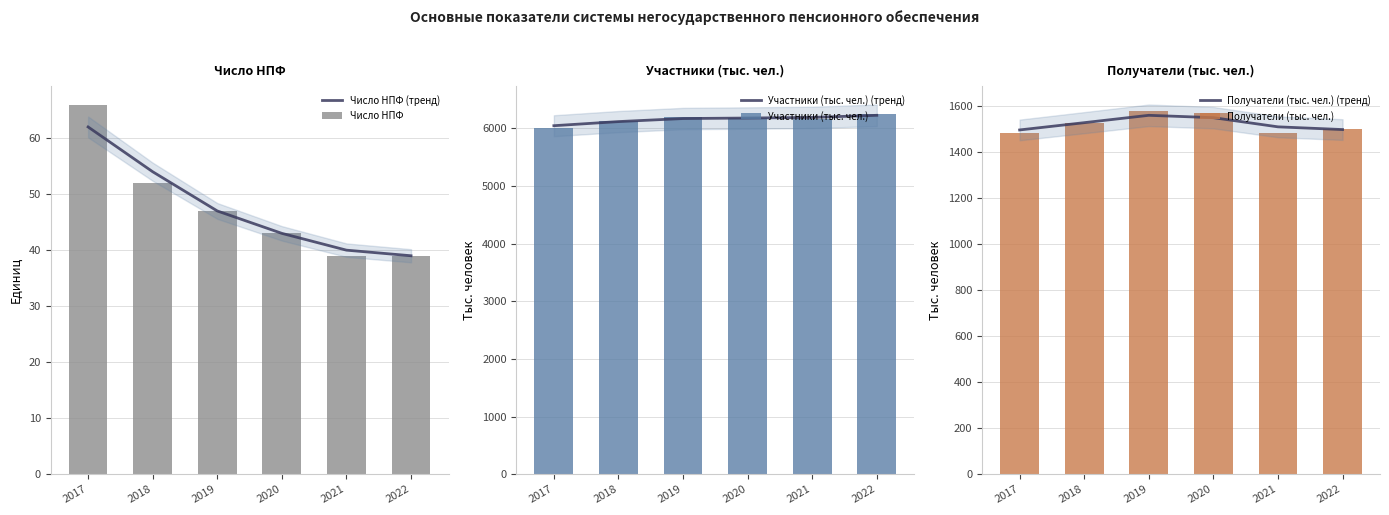

Rank the series at 2019 from lowest to highest value.

Число НПФ (тренд), Число НПФ, Получатели (тыс. чел.) (тренд), Получатели (тыс. чел.), Участники (тыс. чел.) (тренд), Участники (тыс. чел.)